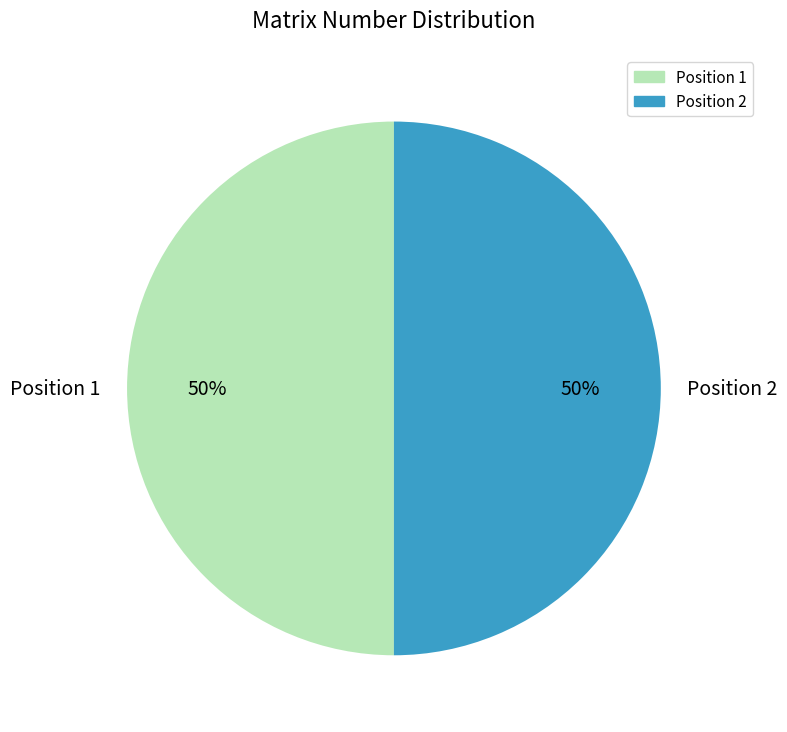

To the nearest percent, what is the average slice percentage?

50%